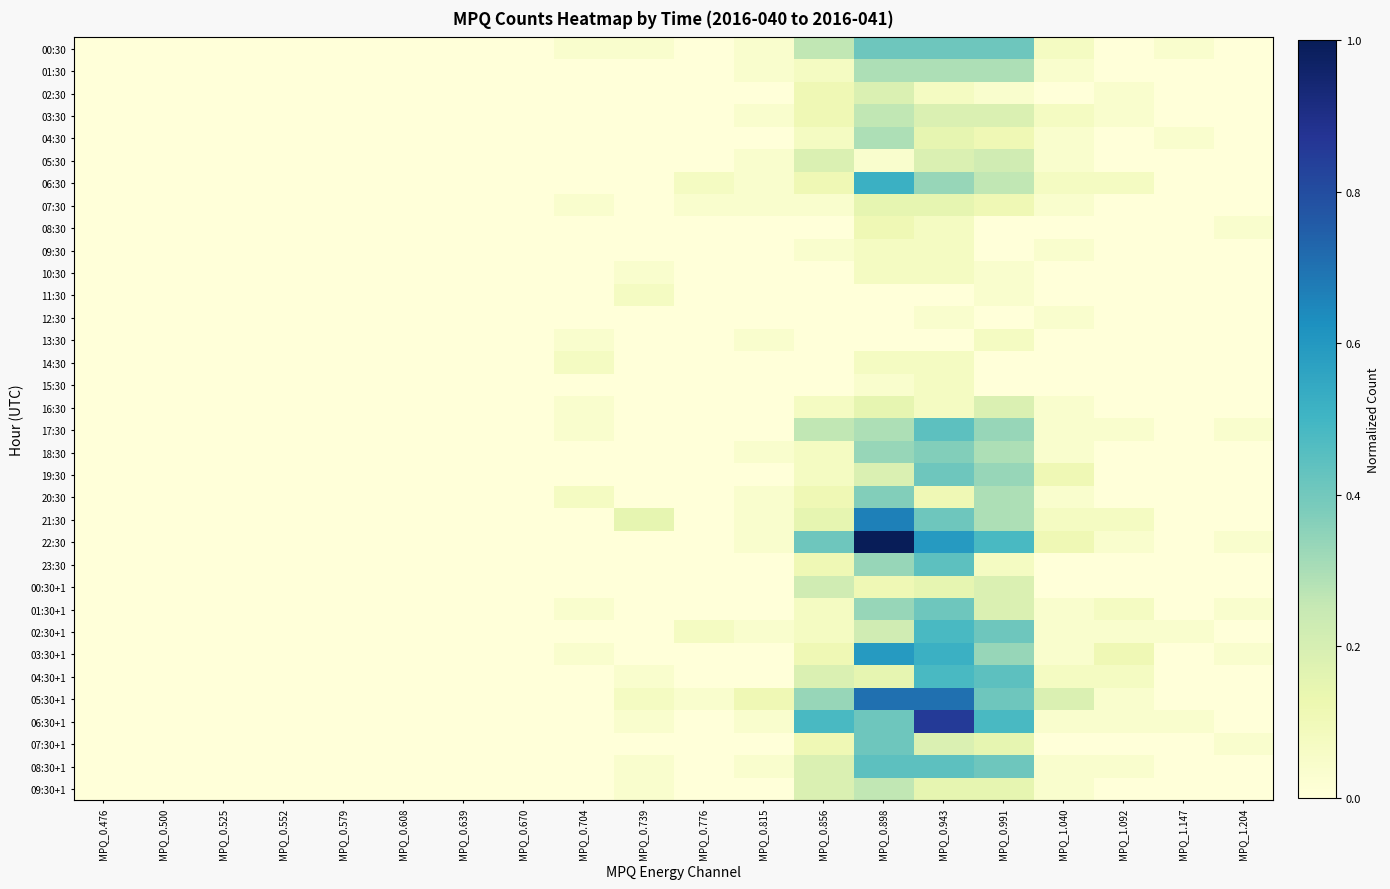

Reading left to right, transcribe all the data shown in this chart.

00:30: MPQ_0.476=0.0	MPQ_0.500=0.0	MPQ_0.525=0.0	MPQ_0.552=0.0	MPQ_0.579=0.0	MPQ_0.608=0.0	MPQ_0.639=0.0	MPQ_0.670=0.0	MPQ_0.704=0.0	MPQ_0.739=0.0	MPQ_0.776=0.0	MPQ_0.815=0.0	MPQ_0.856=0.3	MPQ_0.898=0.4	MPQ_0.943=0.4	MPQ_0.991=0.4	MPQ_1.040=0.1	MPQ_1.092=0.0	MPQ_1.147=0.0	MPQ_1.204=0.0
01:30: MPQ_0.476=0.0	MPQ_0.500=0.0	MPQ_0.525=0.0	MPQ_0.552=0.0	MPQ_0.579=0.0	MPQ_0.608=0.0	MPQ_0.639=0.0	MPQ_0.670=0.0	MPQ_0.704=0.0	MPQ_0.739=0.0	MPQ_0.776=0.0	MPQ_0.815=0.0	MPQ_0.856=0.1	MPQ_0.898=0.3	MPQ_0.943=0.3	MPQ_0.991=0.3	MPQ_1.040=0.0	MPQ_1.092=0.0	MPQ_1.147=0.0	MPQ_1.204=0.0
02:30: MPQ_0.476=0.0	MPQ_0.500=0.0	MPQ_0.525=0.0	MPQ_0.552=0.0	MPQ_0.579=0.0	MPQ_0.608=0.0	MPQ_0.639=0.0	MPQ_0.670=0.0	MPQ_0.704=0.0	MPQ_0.739=0.0	MPQ_0.776=0.0	MPQ_0.815=0.0	MPQ_0.856=0.1	MPQ_0.898=0.2	MPQ_0.943=0.1	MPQ_0.991=0.0	MPQ_1.040=0.0	MPQ_1.092=0.0	MPQ_1.147=0.0	MPQ_1.204=0.0
03:30: MPQ_0.476=0.0	MPQ_0.500=0.0	MPQ_0.525=0.0	MPQ_0.552=0.0	MPQ_0.579=0.0	MPQ_0.608=0.0	MPQ_0.639=0.0	MPQ_0.670=0.0	MPQ_0.704=0.0	MPQ_0.739=0.0	MPQ_0.776=0.0	MPQ_0.815=0.0	MPQ_0.856=0.1	MPQ_0.898=0.3	MPQ_0.943=0.2	MPQ_0.991=0.2	MPQ_1.040=0.1	MPQ_1.092=0.0	MPQ_1.147=0.0	MPQ_1.204=0.0
04:30: MPQ_0.476=0.0	MPQ_0.500=0.0	MPQ_0.525=0.0	MPQ_0.552=0.0	MPQ_0.579=0.0	MPQ_0.608=0.0	MPQ_0.639=0.0	MPQ_0.670=0.0	MPQ_0.704=0.0	MPQ_0.739=0.0	MPQ_0.776=0.0	MPQ_0.815=0.0	MPQ_0.856=0.1	MPQ_0.898=0.3	MPQ_0.943=0.1	MPQ_0.991=0.1	MPQ_1.040=0.0	MPQ_1.092=0.0	MPQ_1.147=0.0	MPQ_1.204=0.0
05:30: MPQ_0.476=0.0	MPQ_0.500=0.0	MPQ_0.525=0.0	MPQ_0.552=0.0	MPQ_0.579=0.0	MPQ_0.608=0.0	MPQ_0.639=0.0	MPQ_0.670=0.0	MPQ_0.704=0.0	MPQ_0.739=0.0	MPQ_0.776=0.0	MPQ_0.815=0.0	MPQ_0.856=0.2	MPQ_0.898=0.0	MPQ_0.943=0.2	MPQ_0.991=0.2	MPQ_1.040=0.0	MPQ_1.092=0.0	MPQ_1.147=0.0	MPQ_1.204=0.0
06:30: MPQ_0.476=0.0	MPQ_0.500=0.0	MPQ_0.525=0.0	MPQ_0.552=0.0	MPQ_0.579=0.0	MPQ_0.608=0.0	MPQ_0.639=0.0	MPQ_0.670=0.0	MPQ_0.704=0.0	MPQ_0.739=0.0	MPQ_0.776=0.1	MPQ_0.815=0.0	MPQ_0.856=0.1	MPQ_0.898=0.5	MPQ_0.943=0.3	MPQ_0.991=0.3	MPQ_1.040=0.1	MPQ_1.092=0.1	MPQ_1.147=0.0	MPQ_1.204=0.0
07:30: MPQ_0.476=0.0	MPQ_0.500=0.0	MPQ_0.525=0.0	MPQ_0.552=0.0	MPQ_0.579=0.0	MPQ_0.608=0.0	MPQ_0.639=0.0	MPQ_0.670=0.0	MPQ_0.704=0.0	MPQ_0.739=0.0	MPQ_0.776=0.0	MPQ_0.815=0.0	MPQ_0.856=0.0	MPQ_0.898=0.1	MPQ_0.943=0.1	MPQ_0.991=0.1	MPQ_1.040=0.0	MPQ_1.092=0.0	MPQ_1.147=0.0	MPQ_1.204=0.0
08:30: MPQ_0.476=0.0	MPQ_0.500=0.0	MPQ_0.525=0.0	MPQ_0.552=0.0	MPQ_0.579=0.0	MPQ_0.608=0.0	MPQ_0.639=0.0	MPQ_0.670=0.0	MPQ_0.704=0.0	MPQ_0.739=0.0	MPQ_0.776=0.0	MPQ_0.815=0.0	MPQ_0.856=0.0	MPQ_0.898=0.1	MPQ_0.943=0.1	MPQ_0.991=0.0	MPQ_1.040=0.0	MPQ_1.092=0.0	MPQ_1.147=0.0	MPQ_1.204=0.0
09:30: MPQ_0.476=0.0	MPQ_0.500=0.0	MPQ_0.525=0.0	MPQ_0.552=0.0	MPQ_0.579=0.0	MPQ_0.608=0.0	MPQ_0.639=0.0	MPQ_0.670=0.0	MPQ_0.704=0.0	MPQ_0.739=0.0	MPQ_0.776=0.0	MPQ_0.815=0.0	MPQ_0.856=0.0	MPQ_0.898=0.1	MPQ_0.943=0.1	MPQ_0.991=0.0	MPQ_1.040=0.0	MPQ_1.092=0.0	MPQ_1.147=0.0	MPQ_1.204=0.0
10:30: MPQ_0.476=0.0	MPQ_0.500=0.0	MPQ_0.525=0.0	MPQ_0.552=0.0	MPQ_0.579=0.0	MPQ_0.608=0.0	MPQ_0.639=0.0	MPQ_0.670=0.0	MPQ_0.704=0.0	MPQ_0.739=0.0	MPQ_0.776=0.0	MPQ_0.815=0.0	MPQ_0.856=0.0	MPQ_0.898=0.1	MPQ_0.943=0.1	MPQ_0.991=0.0	MPQ_1.040=0.0	MPQ_1.092=0.0	MPQ_1.147=0.0	MPQ_1.204=0.0
11:30: MPQ_0.476=0.0	MPQ_0.500=0.0	MPQ_0.525=0.0	MPQ_0.552=0.0	MPQ_0.579=0.0	MPQ_0.608=0.0	MPQ_0.639=0.0	MPQ_0.670=0.0	MPQ_0.704=0.0	MPQ_0.739=0.1	MPQ_0.776=0.0	MPQ_0.815=0.0	MPQ_0.856=0.0	MPQ_0.898=0.0	MPQ_0.943=0.0	MPQ_0.991=0.0	MPQ_1.040=0.0	MPQ_1.092=0.0	MPQ_1.147=0.0	MPQ_1.204=0.0
12:30: MPQ_0.476=0.0	MPQ_0.500=0.0	MPQ_0.525=0.0	MPQ_0.552=0.0	MPQ_0.579=0.0	MPQ_0.608=0.0	MPQ_0.639=0.0	MPQ_0.670=0.0	MPQ_0.704=0.0	MPQ_0.739=0.0	MPQ_0.776=0.0	MPQ_0.815=0.0	MPQ_0.856=0.0	MPQ_0.898=0.0	MPQ_0.943=0.0	MPQ_0.991=0.0	MPQ_1.040=0.0	MPQ_1.092=0.0	MPQ_1.147=0.0	MPQ_1.204=0.0
13:30: MPQ_0.476=0.0	MPQ_0.500=0.0	MPQ_0.525=0.0	MPQ_0.552=0.0	MPQ_0.579=0.0	MPQ_0.608=0.0	MPQ_0.639=0.0	MPQ_0.670=0.0	MPQ_0.704=0.0	MPQ_0.739=0.0	MPQ_0.776=0.0	MPQ_0.815=0.0	MPQ_0.856=0.0	MPQ_0.898=0.0	MPQ_0.943=0.0	MPQ_0.991=0.1	MPQ_1.040=0.0	MPQ_1.092=0.0	MPQ_1.147=0.0	MPQ_1.204=0.0
14:30: MPQ_0.476=0.0	MPQ_0.500=0.0	MPQ_0.525=0.0	MPQ_0.552=0.0	MPQ_0.579=0.0	MPQ_0.608=0.0	MPQ_0.639=0.0	MPQ_0.670=0.0	MPQ_0.704=0.1	MPQ_0.739=0.0	MPQ_0.776=0.0	MPQ_0.815=0.0	MPQ_0.856=0.0	MPQ_0.898=0.1	MPQ_0.943=0.1	MPQ_0.991=0.0	MPQ_1.040=0.0	MPQ_1.092=0.0	MPQ_1.147=0.0	MPQ_1.204=0.0
15:30: MPQ_0.476=0.0	MPQ_0.500=0.0	MPQ_0.525=0.0	MPQ_0.552=0.0	MPQ_0.579=0.0	MPQ_0.608=0.0	MPQ_0.639=0.0	MPQ_0.670=0.0	MPQ_0.704=0.0	MPQ_0.739=0.0	MPQ_0.776=0.0	MPQ_0.815=0.0	MPQ_0.856=0.0	MPQ_0.898=0.0	MPQ_0.943=0.1	MPQ_0.991=0.0	MPQ_1.040=0.0	MPQ_1.092=0.0	MPQ_1.147=0.0	MPQ_1.204=0.0
16:30: MPQ_0.476=0.0	MPQ_0.500=0.0	MPQ_0.525=0.0	MPQ_0.552=0.0	MPQ_0.579=0.0	MPQ_0.608=0.0	MPQ_0.639=0.0	MPQ_0.670=0.0	MPQ_0.704=0.0	MPQ_0.739=0.0	MPQ_0.776=0.0	MPQ_0.815=0.0	MPQ_0.856=0.1	MPQ_0.898=0.1	MPQ_0.943=0.1	MPQ_0.991=0.2	MPQ_1.040=0.0	MPQ_1.092=0.0	MPQ_1.147=0.0	MPQ_1.204=0.0
17:30: MPQ_0.476=0.0	MPQ_0.500=0.0	MPQ_0.525=0.0	MPQ_0.552=0.0	MPQ_0.579=0.0	MPQ_0.608=0.0	MPQ_0.639=0.0	MPQ_0.670=0.0	MPQ_0.704=0.0	MPQ_0.739=0.0	MPQ_0.776=0.0	MPQ_0.815=0.0	MPQ_0.856=0.3	MPQ_0.898=0.3	MPQ_0.943=0.4	MPQ_0.991=0.3	MPQ_1.040=0.0	MPQ_1.092=0.0	MPQ_1.147=0.0	MPQ_1.204=0.0
18:30: MPQ_0.476=0.0	MPQ_0.500=0.0	MPQ_0.525=0.0	MPQ_0.552=0.0	MPQ_0.579=0.0	MPQ_0.608=0.0	MPQ_0.639=0.0	MPQ_0.670=0.0	MPQ_0.704=0.0	MPQ_0.739=0.0	MPQ_0.776=0.0	MPQ_0.815=0.0	MPQ_0.856=0.1	MPQ_0.898=0.3	MPQ_0.943=0.4	MPQ_0.991=0.3	MPQ_1.040=0.0	MPQ_1.092=0.0	MPQ_1.147=0.0	MPQ_1.204=0.0
19:30: MPQ_0.476=0.0	MPQ_0.500=0.0	MPQ_0.525=0.0	MPQ_0.552=0.0	MPQ_0.579=0.0	MPQ_0.608=0.0	MPQ_0.639=0.0	MPQ_0.670=0.0	MPQ_0.704=0.0	MPQ_0.739=0.0	MPQ_0.776=0.0	MPQ_0.815=0.0	MPQ_0.856=0.1	MPQ_0.898=0.2	MPQ_0.943=0.4	MPQ_0.991=0.3	MPQ_1.040=0.1	MPQ_1.092=0.0	MPQ_1.147=0.0	MPQ_1.204=0.0
20:30: MPQ_0.476=0.0	MPQ_0.500=0.0	MPQ_0.525=0.0	MPQ_0.552=0.0	MPQ_0.579=0.0	MPQ_0.608=0.0	MPQ_0.639=0.0	MPQ_0.670=0.0	MPQ_0.704=0.1	MPQ_0.739=0.0	MPQ_0.776=0.0	MPQ_0.815=0.0	MPQ_0.856=0.1	MPQ_0.898=0.4	MPQ_0.943=0.1	MPQ_0.991=0.3	MPQ_1.040=0.0	MPQ_1.092=0.0	MPQ_1.147=0.0	MPQ_1.204=0.0
21:30: MPQ_0.476=0.0	MPQ_0.500=0.0	MPQ_0.525=0.0	MPQ_0.552=0.0	MPQ_0.579=0.0	MPQ_0.608=0.0	MPQ_0.639=0.0	MPQ_0.670=0.0	MPQ_0.704=0.0	MPQ_0.739=0.1	MPQ_0.776=0.0	MPQ_0.815=0.0	MPQ_0.856=0.1	MPQ_0.898=0.7	MPQ_0.943=0.4	MPQ_0.991=0.3	MPQ_1.040=0.1	MPQ_1.092=0.1	MPQ_1.147=0.0	MPQ_1.204=0.0
22:30: MPQ_0.476=0.0	MPQ_0.500=0.0	MPQ_0.525=0.0	MPQ_0.552=0.0	MPQ_0.579=0.0	MPQ_0.608=0.0	MPQ_0.639=0.0	MPQ_0.670=0.0	MPQ_0.704=0.0	MPQ_0.739=0.0	MPQ_0.776=0.0	MPQ_0.815=0.0	MPQ_0.856=0.4	MPQ_0.898=1.0	MPQ_0.943=0.6	MPQ_0.991=0.5	MPQ_1.040=0.1	MPQ_1.092=0.0	MPQ_1.147=0.0	MPQ_1.204=0.0
23:30: MPQ_0.476=0.0	MPQ_0.500=0.0	MPQ_0.525=0.0	MPQ_0.552=0.0	MPQ_0.579=0.0	MPQ_0.608=0.0	MPQ_0.639=0.0	MPQ_0.670=0.0	MPQ_0.704=0.0	MPQ_0.739=0.0	MPQ_0.776=0.0	MPQ_0.815=0.0	MPQ_0.856=0.1	MPQ_0.898=0.3	MPQ_0.943=0.4	MPQ_0.991=0.1	MPQ_1.040=0.0	MPQ_1.092=0.0	MPQ_1.147=0.0	MPQ_1.204=0.0
00:30+1: MPQ_0.476=0.0	MPQ_0.500=0.0	MPQ_0.525=0.0	MPQ_0.552=0.0	MPQ_0.579=0.0	MPQ_0.608=0.0	MPQ_0.639=0.0	MPQ_0.670=0.0	MPQ_0.704=0.0	MPQ_0.739=0.0	MPQ_0.776=0.0	MPQ_0.815=0.0	MPQ_0.856=0.2	MPQ_0.898=0.1	MPQ_0.943=0.1	MPQ_0.991=0.2	MPQ_1.040=0.0	MPQ_1.092=0.0	MPQ_1.147=0.0	MPQ_1.204=0.0
01:30+1: MPQ_0.476=0.0	MPQ_0.500=0.0	MPQ_0.525=0.0	MPQ_0.552=0.0	MPQ_0.579=0.0	MPQ_0.608=0.0	MPQ_0.639=0.0	MPQ_0.670=0.0	MPQ_0.704=0.0	MPQ_0.739=0.0	MPQ_0.776=0.0	MPQ_0.815=0.0	MPQ_0.856=0.1	MPQ_0.898=0.3	MPQ_0.943=0.4	MPQ_0.991=0.2	MPQ_1.040=0.0	MPQ_1.092=0.1	MPQ_1.147=0.0	MPQ_1.204=0.0
02:30+1: MPQ_0.476=0.0	MPQ_0.500=0.0	MPQ_0.525=0.0	MPQ_0.552=0.0	MPQ_0.579=0.0	MPQ_0.608=0.0	MPQ_0.639=0.0	MPQ_0.670=0.0	MPQ_0.704=0.0	MPQ_0.739=0.0	MPQ_0.776=0.1	MPQ_0.815=0.0	MPQ_0.856=0.1	MPQ_0.898=0.2	MPQ_0.943=0.5	MPQ_0.991=0.4	MPQ_1.040=0.0	MPQ_1.092=0.0	MPQ_1.147=0.0	MPQ_1.204=0.0
03:30+1: MPQ_0.476=0.0	MPQ_0.500=0.0	MPQ_0.525=0.0	MPQ_0.552=0.0	MPQ_0.579=0.0	MPQ_0.608=0.0	MPQ_0.639=0.0	MPQ_0.670=0.0	MPQ_0.704=0.0	MPQ_0.739=0.0	MPQ_0.776=0.0	MPQ_0.815=0.0	MPQ_0.856=0.1	MPQ_0.898=0.6	MPQ_0.943=0.5	MPQ_0.991=0.3	MPQ_1.040=0.0	MPQ_1.092=0.1	MPQ_1.147=0.0	MPQ_1.204=0.0
04:30+1: MPQ_0.476=0.0	MPQ_0.500=0.0	MPQ_0.525=0.0	MPQ_0.552=0.0	MPQ_0.579=0.0	MPQ_0.608=0.0	MPQ_0.639=0.0	MPQ_0.670=0.0	MPQ_0.704=0.0	MPQ_0.739=0.0	MPQ_0.776=0.0	MPQ_0.815=0.0	MPQ_0.856=0.2	MPQ_0.898=0.1	MPQ_0.943=0.5	MPQ_0.991=0.4	MPQ_1.040=0.1	MPQ_1.092=0.1	MPQ_1.147=0.0	MPQ_1.204=0.0
05:30+1: MPQ_0.476=0.0	MPQ_0.500=0.0	MPQ_0.525=0.0	MPQ_0.552=0.0	MPQ_0.579=0.0	MPQ_0.608=0.0	MPQ_0.639=0.0	MPQ_0.670=0.0	MPQ_0.704=0.0	MPQ_0.739=0.1	MPQ_0.776=0.0	MPQ_0.815=0.1	MPQ_0.856=0.3	MPQ_0.898=0.7	MPQ_0.943=0.7	MPQ_0.991=0.4	MPQ_1.040=0.2	MPQ_1.092=0.0	MPQ_1.147=0.0	MPQ_1.204=0.0
06:30+1: MPQ_0.476=0.0	MPQ_0.500=0.0	MPQ_0.525=0.0	MPQ_0.552=0.0	MPQ_0.579=0.0	MPQ_0.608=0.0	MPQ_0.639=0.0	MPQ_0.670=0.0	MPQ_0.704=0.0	MPQ_0.739=0.0	MPQ_0.776=0.0	MPQ_0.815=0.0	MPQ_0.856=0.5	MPQ_0.898=0.4	MPQ_0.943=0.9	MPQ_0.991=0.5	MPQ_1.040=0.0	MPQ_1.092=0.0	MPQ_1.147=0.0	MPQ_1.204=0.0
07:30+1: MPQ_0.476=0.0	MPQ_0.500=0.0	MPQ_0.525=0.0	MPQ_0.552=0.0	MPQ_0.579=0.0	MPQ_0.608=0.0	MPQ_0.639=0.0	MPQ_0.670=0.0	MPQ_0.704=0.0	MPQ_0.739=0.0	MPQ_0.776=0.0	MPQ_0.815=0.0	MPQ_0.856=0.1	MPQ_0.898=0.4	MPQ_0.943=0.2	MPQ_0.991=0.1	MPQ_1.040=0.0	MPQ_1.092=0.0	MPQ_1.147=0.0	MPQ_1.204=0.0
08:30+1: MPQ_0.476=0.0	MPQ_0.500=0.0	MPQ_0.525=0.0	MPQ_0.552=0.0	MPQ_0.579=0.0	MPQ_0.608=0.0	MPQ_0.639=0.0	MPQ_0.670=0.0	MPQ_0.704=0.0	MPQ_0.739=0.0	MPQ_0.776=0.0	MPQ_0.815=0.0	MPQ_0.856=0.2	MPQ_0.898=0.4	MPQ_0.943=0.4	MPQ_0.991=0.4	MPQ_1.040=0.0	MPQ_1.092=0.0	MPQ_1.147=0.0	MPQ_1.204=0.0
09:30+1: MPQ_0.476=0.0	MPQ_0.500=0.0	MPQ_0.525=0.0	MPQ_0.552=0.0	MPQ_0.579=0.0	MPQ_0.608=0.0	MPQ_0.639=0.0	MPQ_0.670=0.0	MPQ_0.704=0.0	MPQ_0.739=0.0	MPQ_0.776=0.0	MPQ_0.815=0.0	MPQ_0.856=0.2	MPQ_0.898=0.3	MPQ_0.943=0.1	MPQ_0.991=0.1	MPQ_1.040=0.0	MPQ_1.092=0.0	MPQ_1.147=0.0	MPQ_1.204=0.0